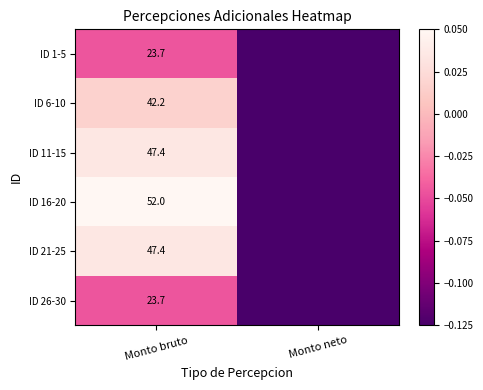

Is it true that ID 11-15 equals 0.0 at Monto bruto?

False